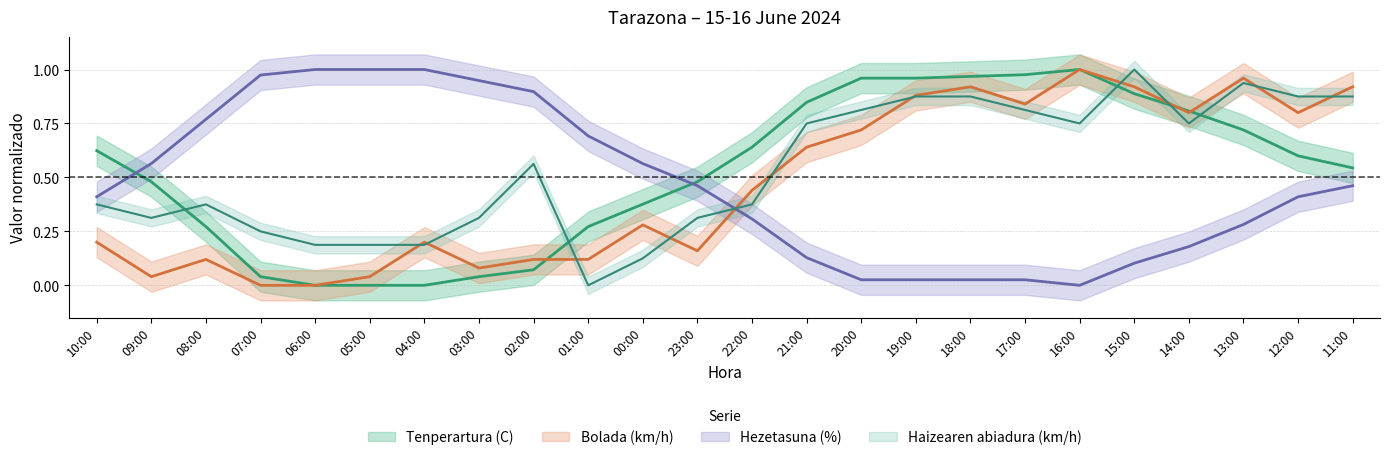

True or false: Bolada (km/h) and Haizearen abiadura (km/h) intersect in this chart.

True